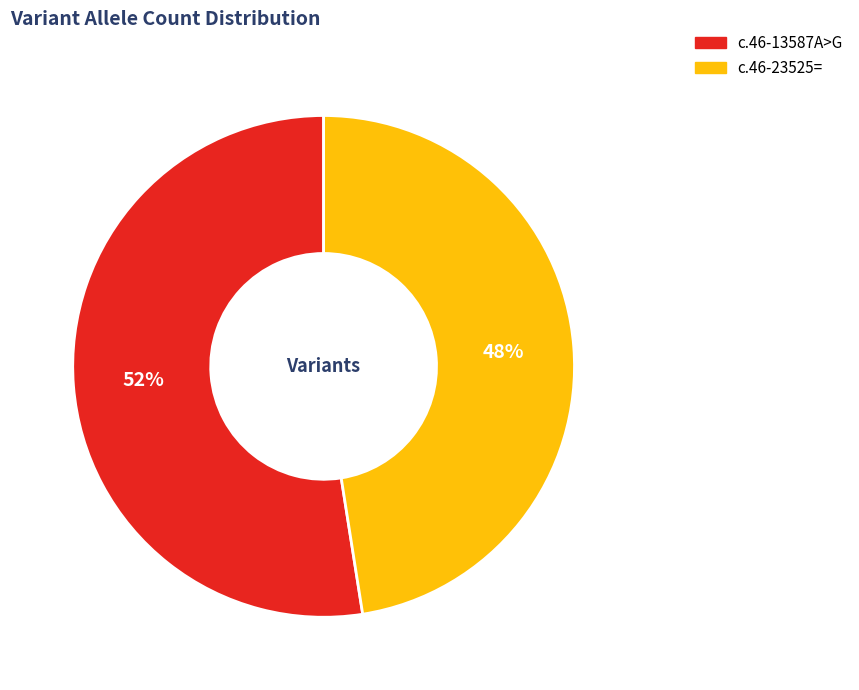

Is there a majority slice in this chart?

Yes